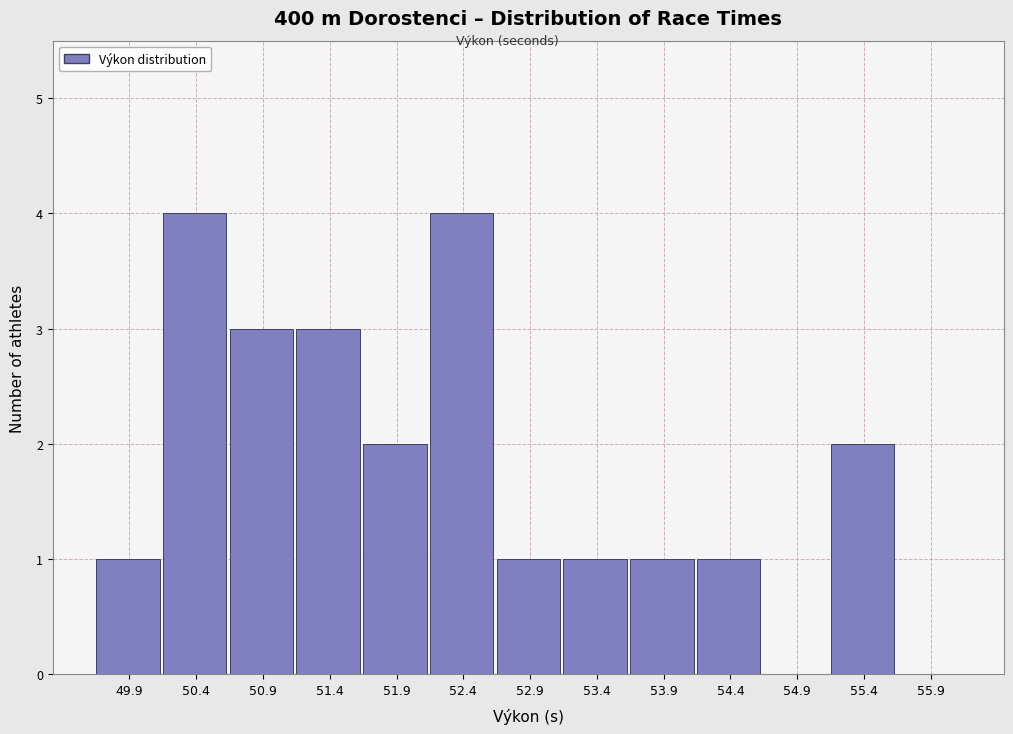

Reading left to right, transcribe all the data shown in this chart.

49.9=1	50.4=4	50.9=3	51.4=3	51.9=2	52.4=4	52.9=1	53.4=1	53.9=1	54.4=1	54.9=0	55.4=2	55.9=0